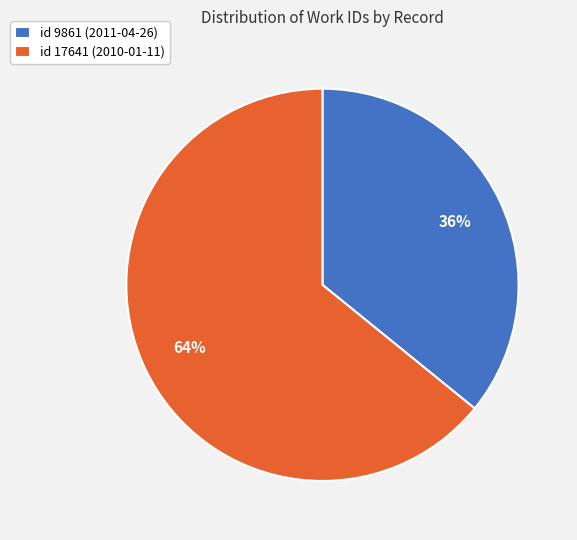

To the nearest percent, what is the combined percentage of id 17641 (2010-01-11) and id 9861 (2011-04-26)?

100%